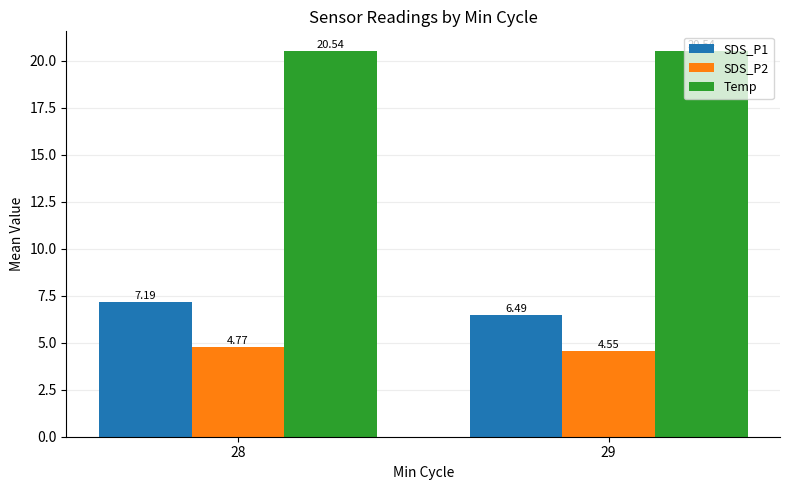

Read the Temp value at 28.

20.5